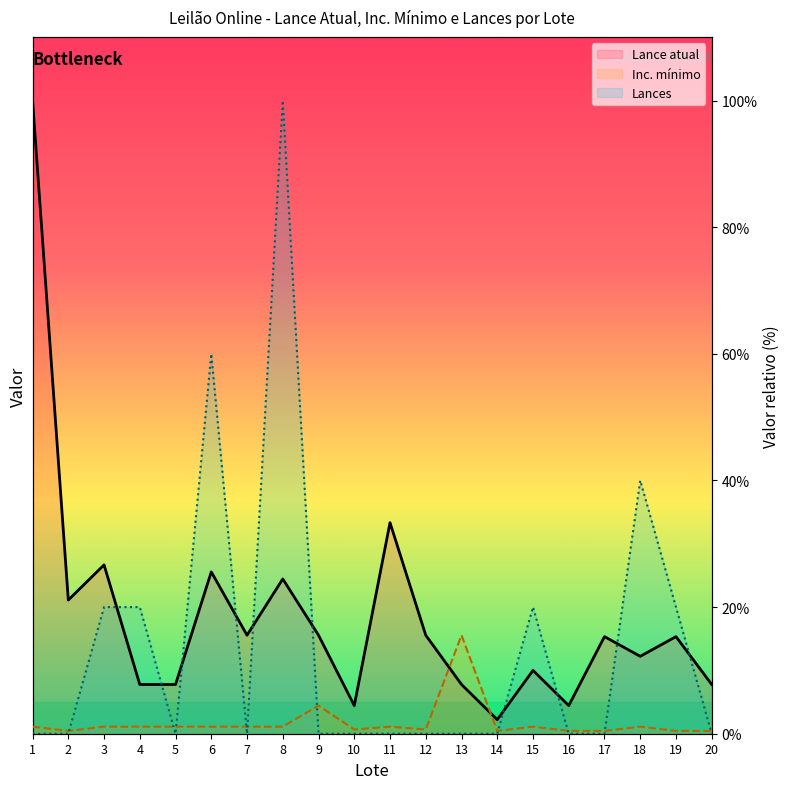

What is the maximum value for Inc. mínimo?

15.6